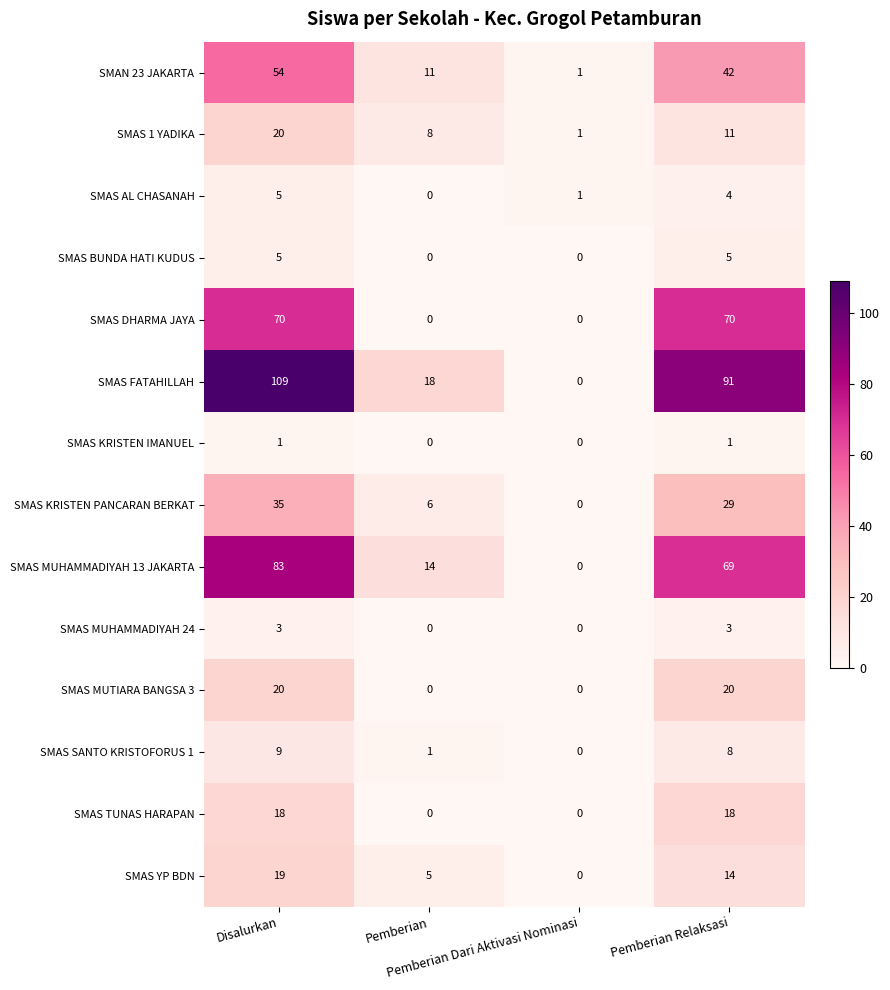

What is the total value across all series at Pemberian?

63